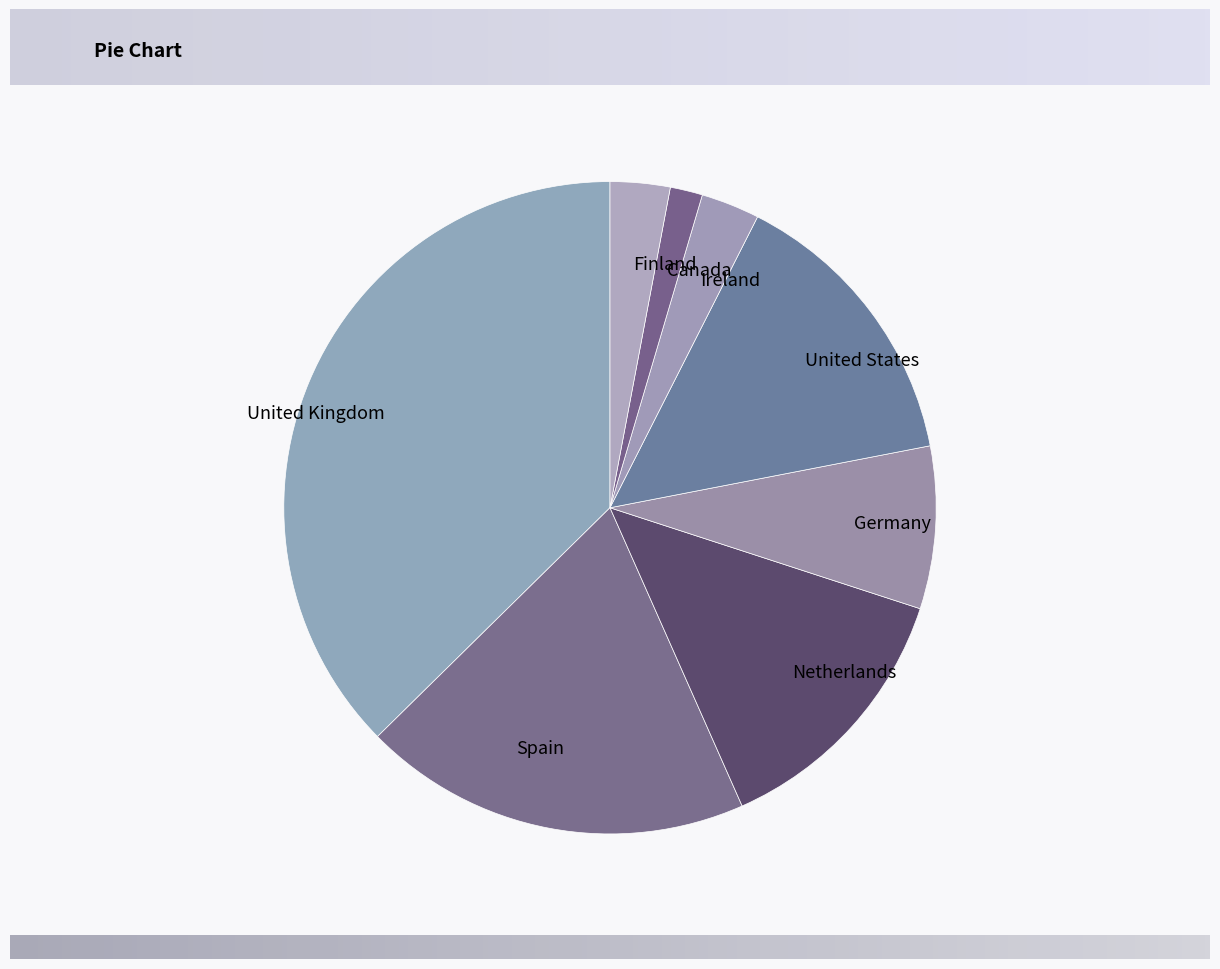

Which category has the smallest portion of the pie?

Canada